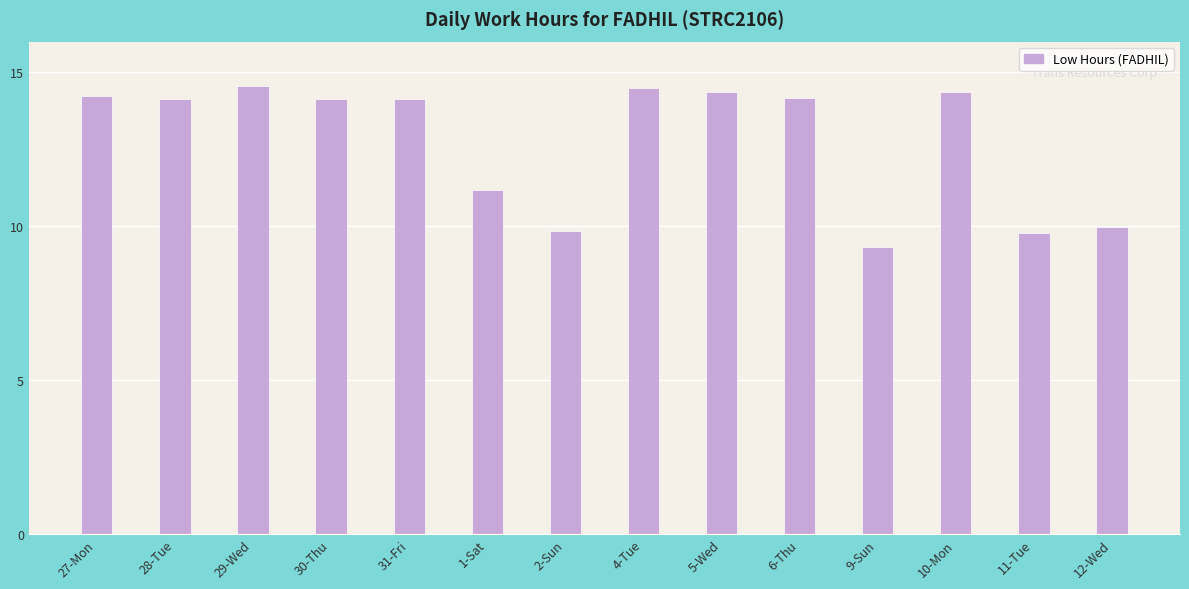

What position from the left is 27-Mon?

1